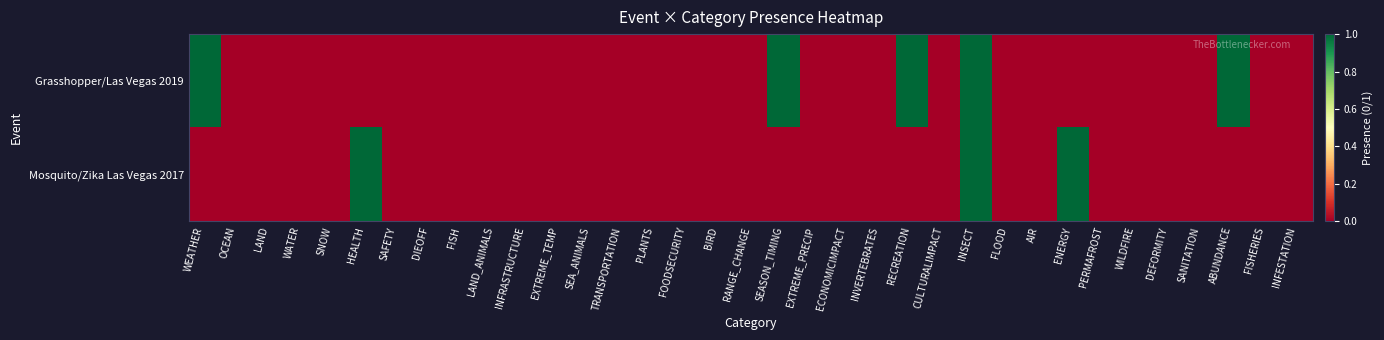

Reading left to right, transcribe all the data shown in this chart.

Grasshopper/Las Vegas 2019: WEATHER=1	OCEAN=0	LAND=0	WATER=0	SNOW=0	HEALTH=0	SAFETY=0	DIEOFF=0	FISH=0	LAND_ANIMALS=0	INFRASTRUCTURE=0	EXTREME_TEMP=0	SEA_ANIMALS=0	TRANSPORTATION=0	PLANTS=0	FOODSECURITY=0	BIRD=0	RANGE_CHANGE=0	SEASON_TIMING=1	EXTREME_PRECIP=0	ECONOMICIMPACT=0	INVERTEBRATES=0	RECREATION=1	CULTURALIMPACT=0	INSECT=1	FLOOD=0	AIR=0	ENERGY=0	PERMAFROST=0	WILDFIRE=0	DEFORMITY=0	SANITATION=0	ABUNDANCE=1	FISHERIES=0	INFESTATION=0
Mosquito/Zika Las Vegas 2017: WEATHER=0	OCEAN=0	LAND=0	WATER=0	SNOW=0	HEALTH=1	SAFETY=0	DIEOFF=0	FISH=0	LAND_ANIMALS=0	INFRASTRUCTURE=0	EXTREME_TEMP=0	SEA_ANIMALS=0	TRANSPORTATION=0	PLANTS=0	FOODSECURITY=0	BIRD=0	RANGE_CHANGE=0	SEASON_TIMING=0	EXTREME_PRECIP=0	ECONOMICIMPACT=0	INVERTEBRATES=0	RECREATION=0	CULTURALIMPACT=0	INSECT=1	FLOOD=0	AIR=0	ENERGY=1	PERMAFROST=0	WILDFIRE=0	DEFORMITY=0	SANITATION=0	ABUNDANCE=0	FISHERIES=0	INFESTATION=0